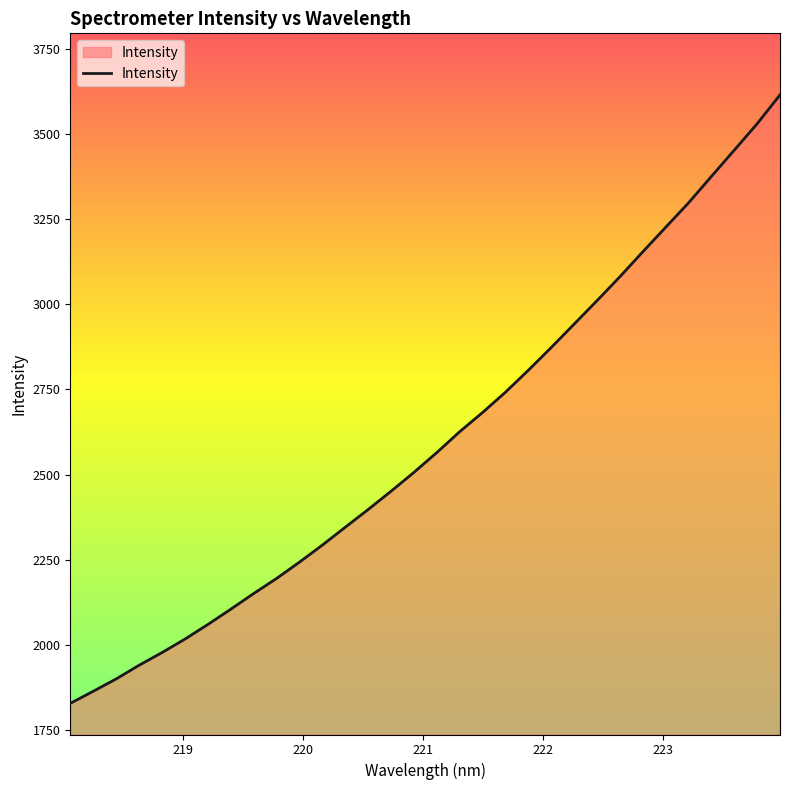

What is the difference between the maximum and minimum values?

1786.0